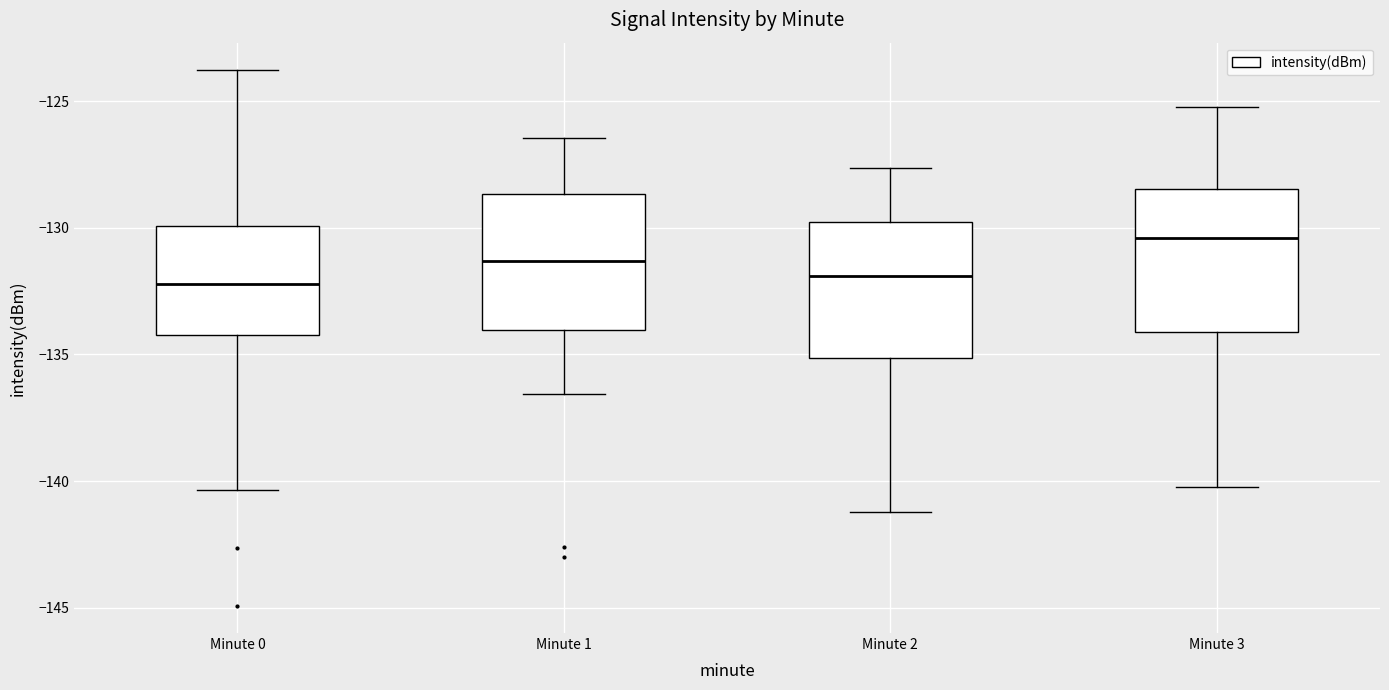

Reading left to right, read every box against the y-axis: the position of its median line, the range the box covers, and the ends of its whiskers. The values are not printed on the chart, so give them approximately, as read against the axis.

Minute 0: median -132.0, box -134.0 to -130.0, whiskers -140.5 to -124.0
Minute 1: median -131.5, box -134.0 to -128.5, whiskers -136.5 to -126.5
Minute 2: median -132.0, box -135.0 to -130.0, whiskers -141.0 to -127.5
Minute 3: median -130.5, box -134.0 to -128.5, whiskers -140.0 to -125.0